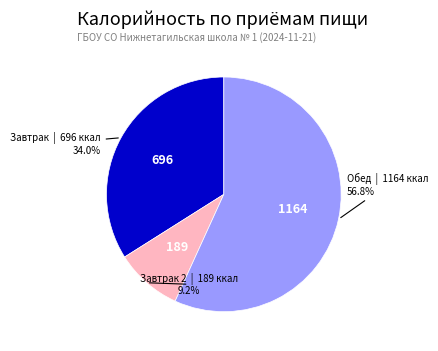

Count the number of slices in the pie.

3